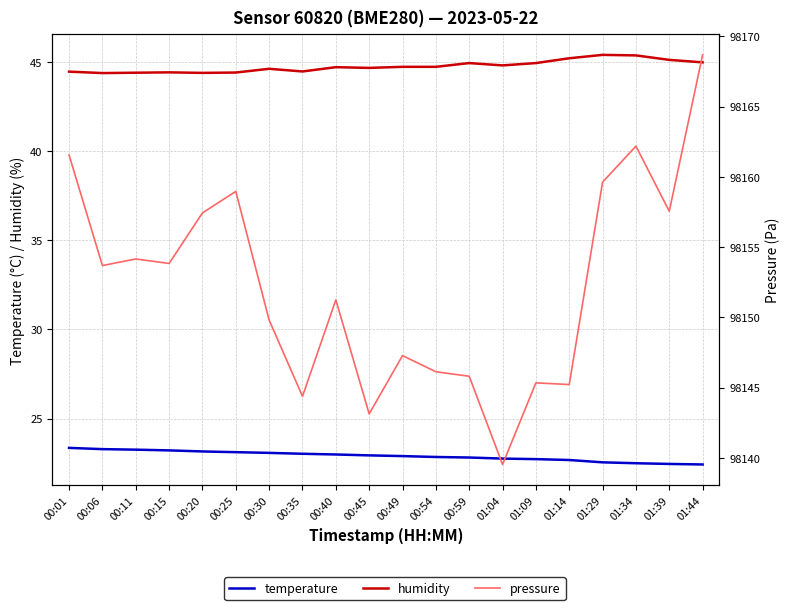

Which category has the lowest value across all series?

01:44